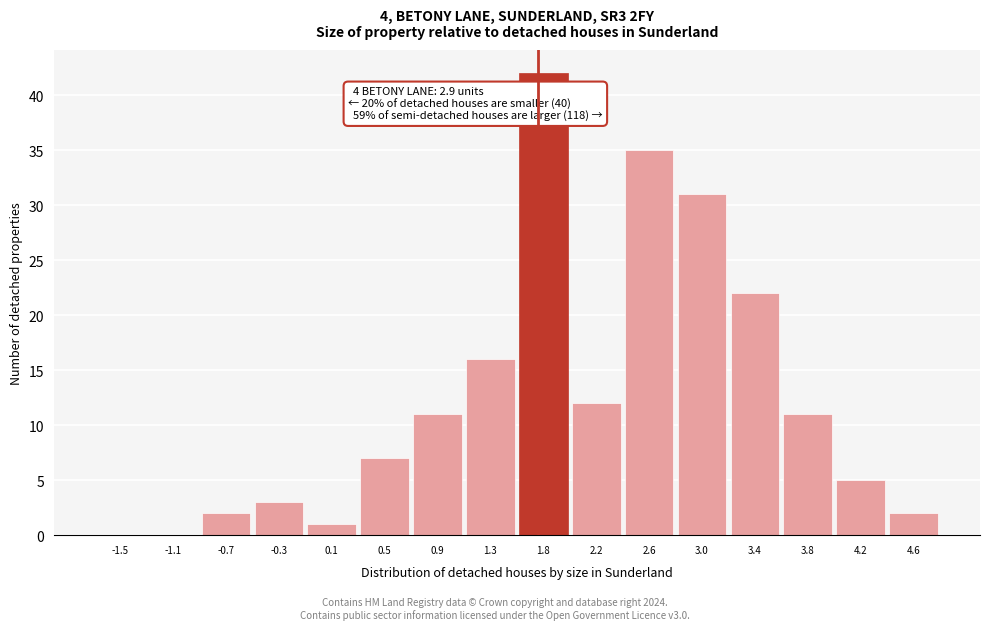

Reading left to right, list all the values displayed in this chart.

-1.5=0	-1.1=0	-0.7=2	-0.3=3	0.1=1	0.5=7	0.9=11	1.3=16	1.8=42	2.2=12	2.6=35	3.0=31	3.4=22	3.8=11	4.2=5	4.6=2